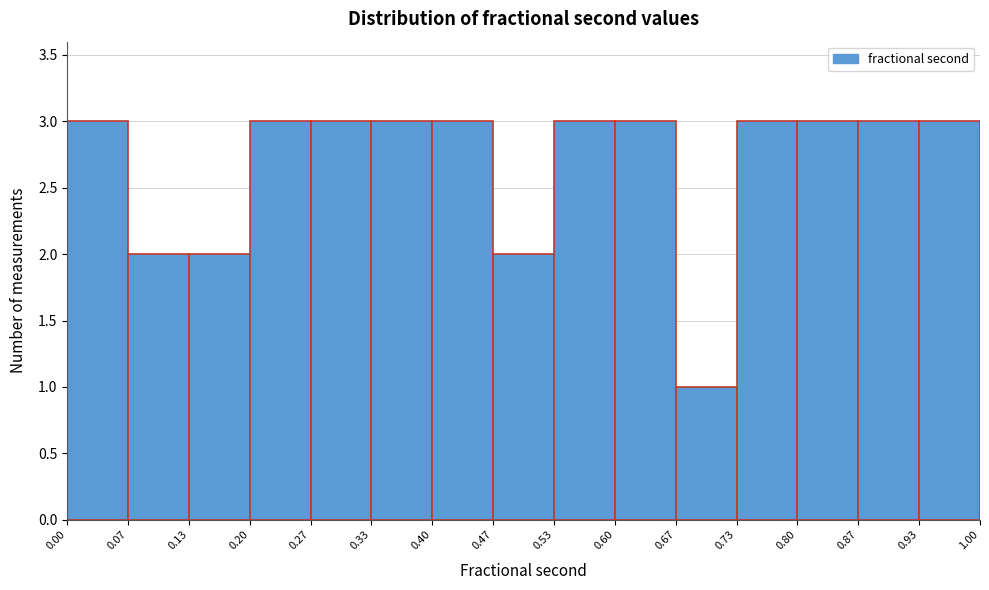

Reading left to right, list every bar in this chart as the range it spans on the x-axis followed by its height. The values are not printed on the chart, so give them approximately, as read against the axis.

0.00 to 0.07: 3
0.07 to 0.13: 2
0.13 to 0.20: 2
0.20 to 0.27: 3
0.27 to 0.33: 3
0.33 to 0.40: 3
0.40 to 0.47: 3
0.47 to 0.53: 2
0.53 to 0.60: 3
0.60 to 0.67: 3
0.67 to 0.73: 1
0.73 to 0.80: 3
0.80 to 0.87: 3
0.87 to 0.93: 3
0.93 to 1.00: 3